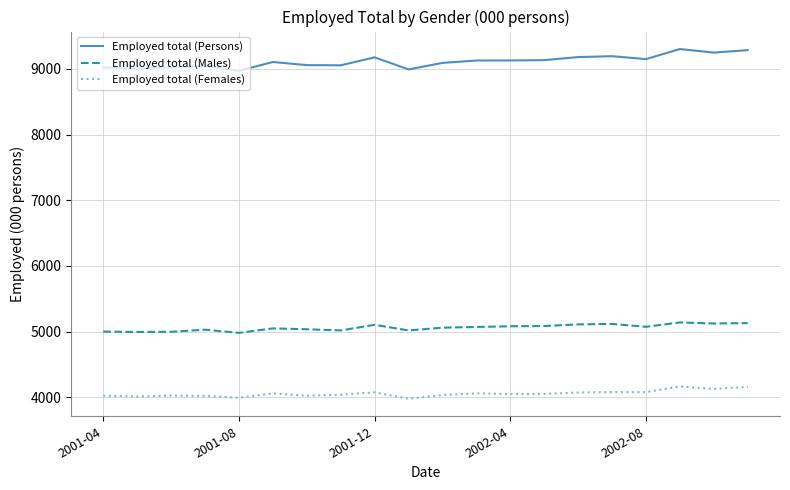

What is the minimum value for Employed total (Persons)?

8971.9